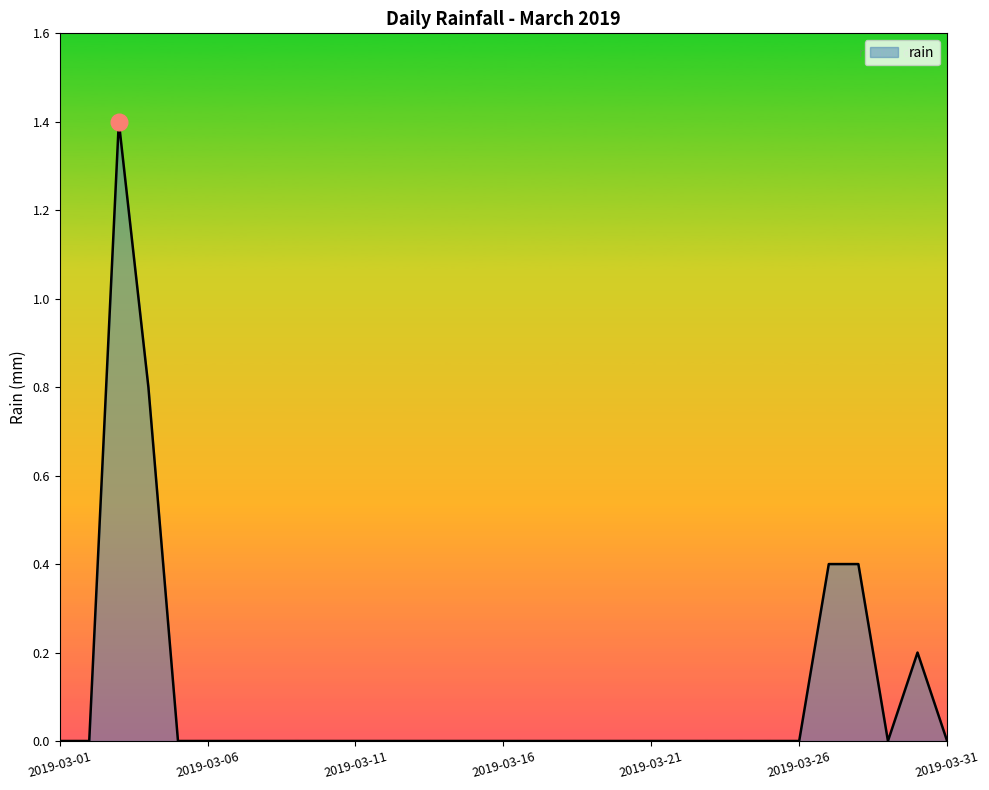

How many lines are shown in the chart?

1